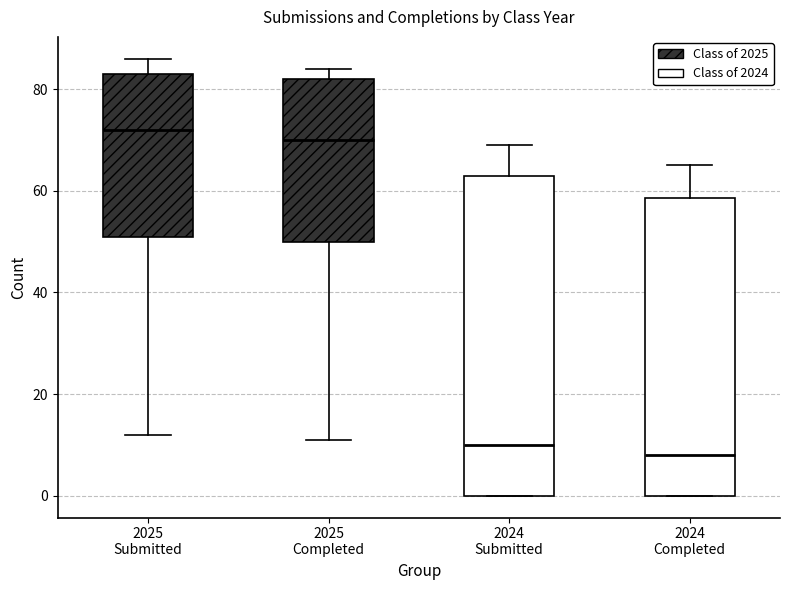

Reading left to right, transcribe this box plot: for each box, give where its median line is, the range the box spans, and where its two whiskers end, as read against the y-axis. The values are not printed on the chart, so give them approximately, as read against the axis.

2025 Submitted: median 72, box 52 to 84, whiskers 12 to 86
2025 Completed: median 70, box 50 to 82, whiskers 12 to 84
2024 Submitted: median 10, box 0 to 64, whiskers 0 to 70
2024 Completed: median 8, box 0 to 58, whiskers 0 to 66